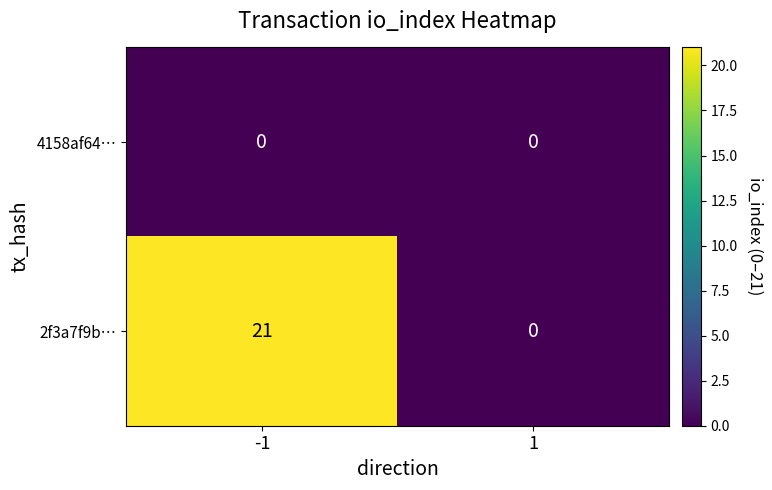

Is the value of 4158af64… at -1 greater than the value of 2f3a7f9b… at -1?

No